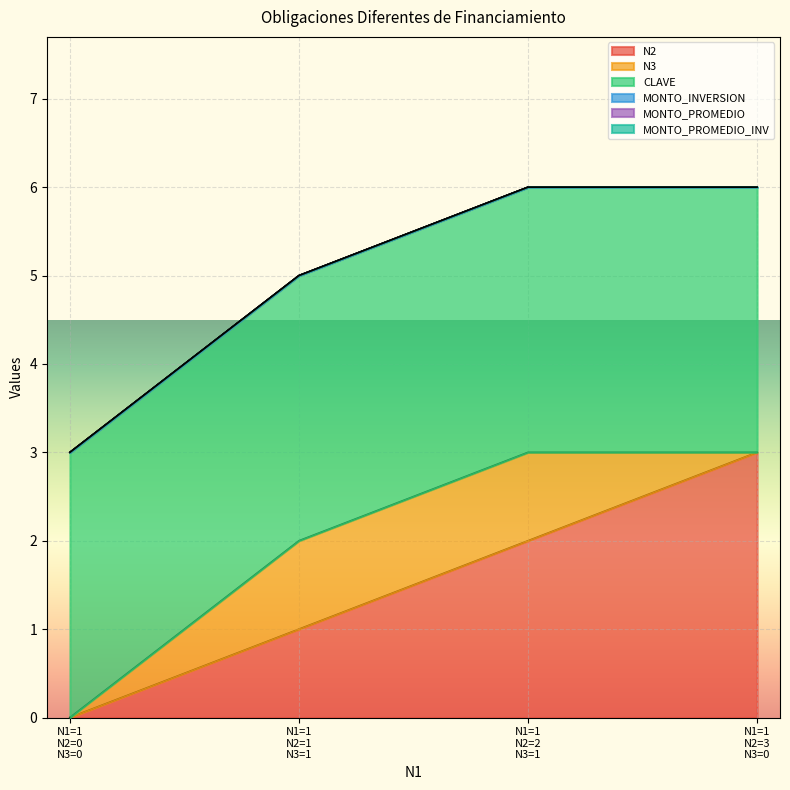

The CLAVE series shows 2 at 1. True or false?

False